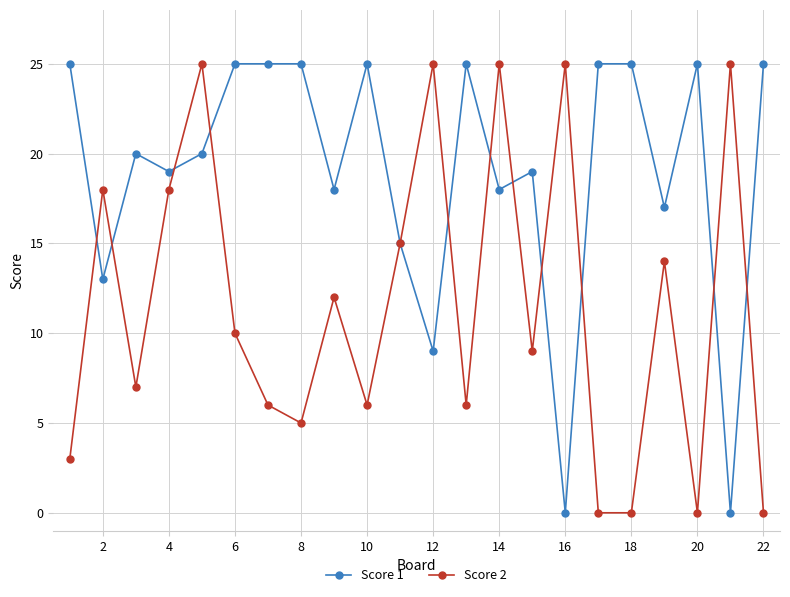

How many interior local peaks does the Score 2 series have?

8